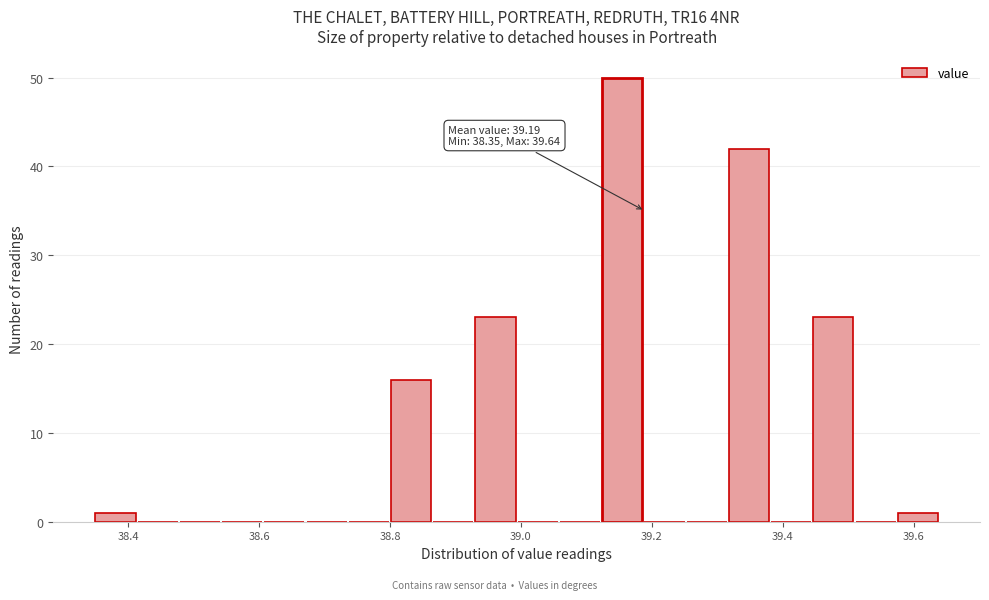

Around what value on the x-axis is the tallest bar? Give the approximate position of its centre, as read against the axis.

39.16